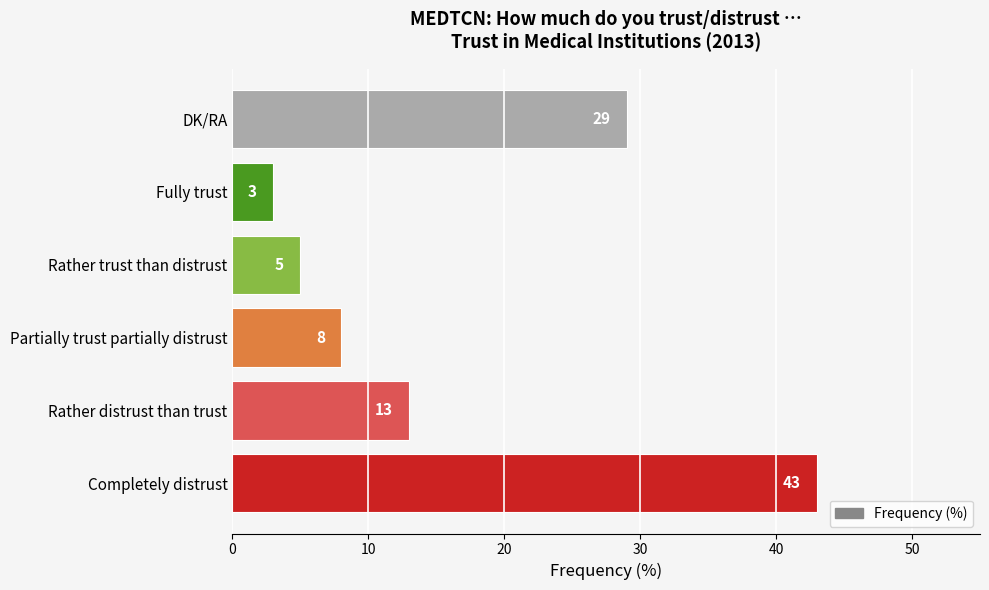

Reading bottom to top, list all the values displayed in this chart.

43	13	8	5	3	29